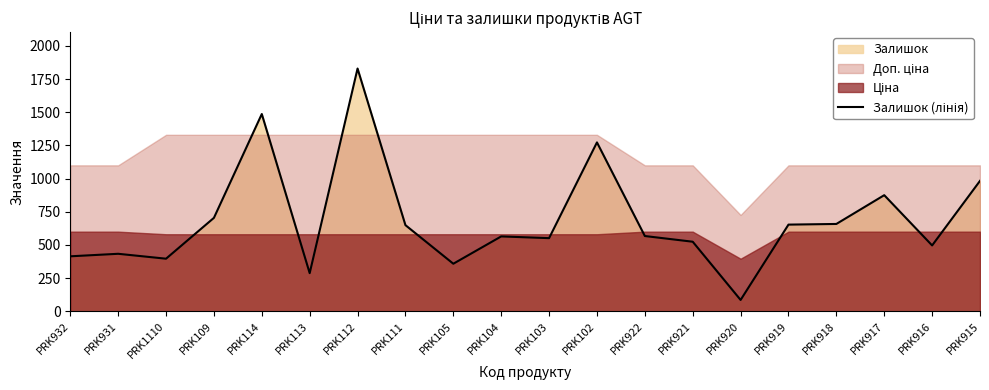

What is the value of the 2nd point from the left?

433